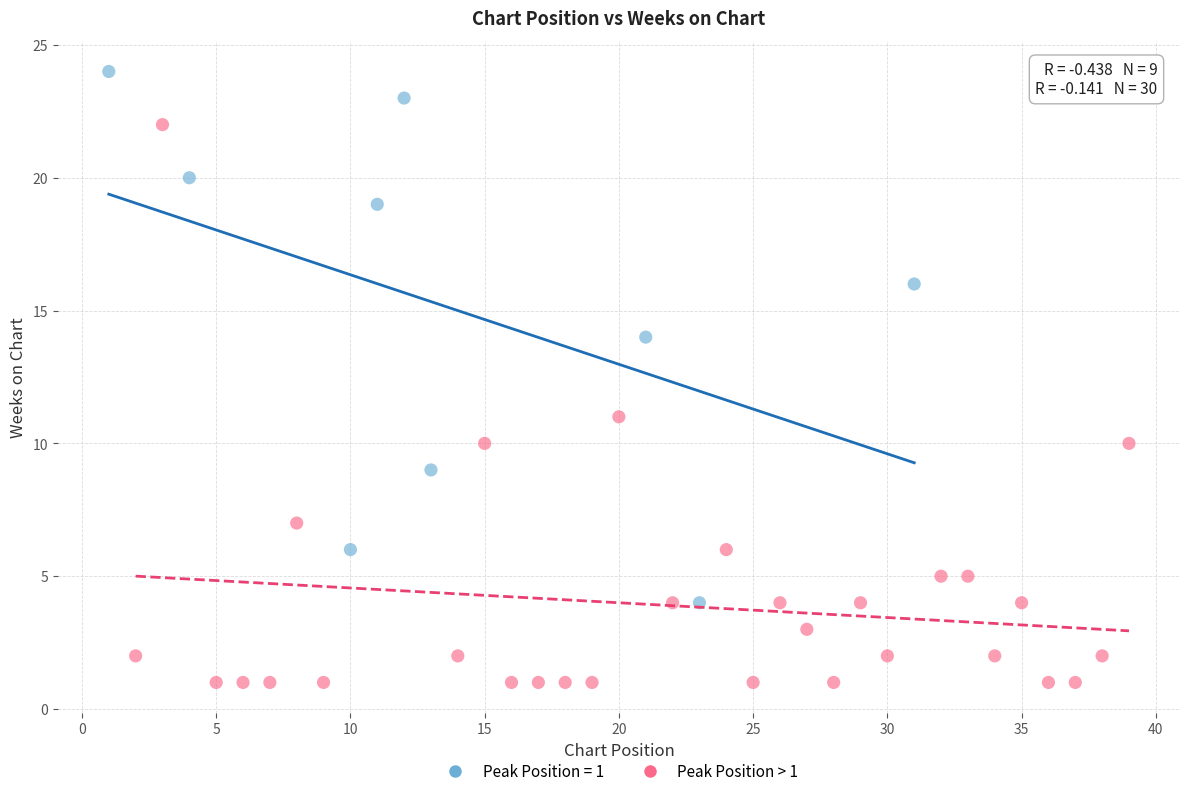

Which series contains the highest Y value?

Peak Position = 1